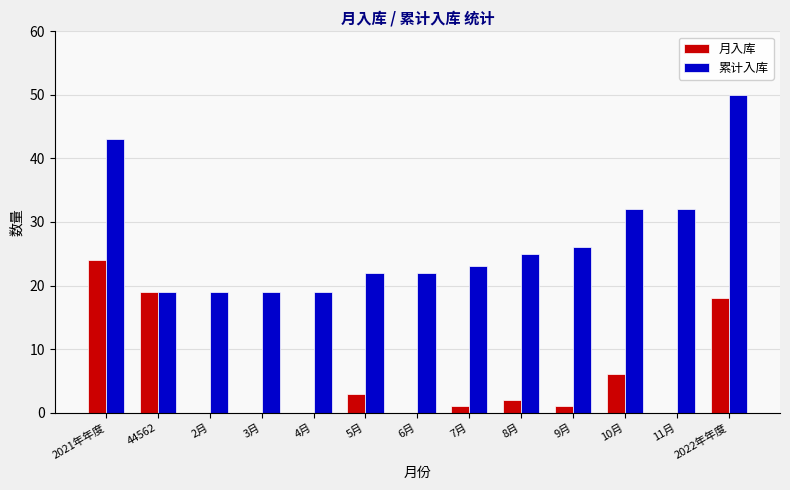

What is the total value across all series at 2021年年度?

67